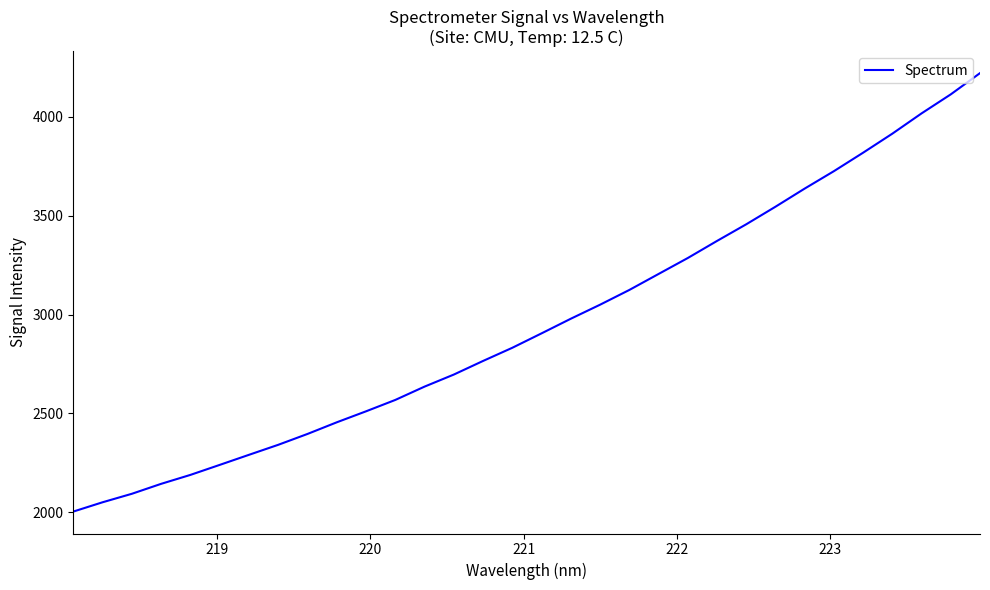

What is the maximum value shown in the chart?

4221.7